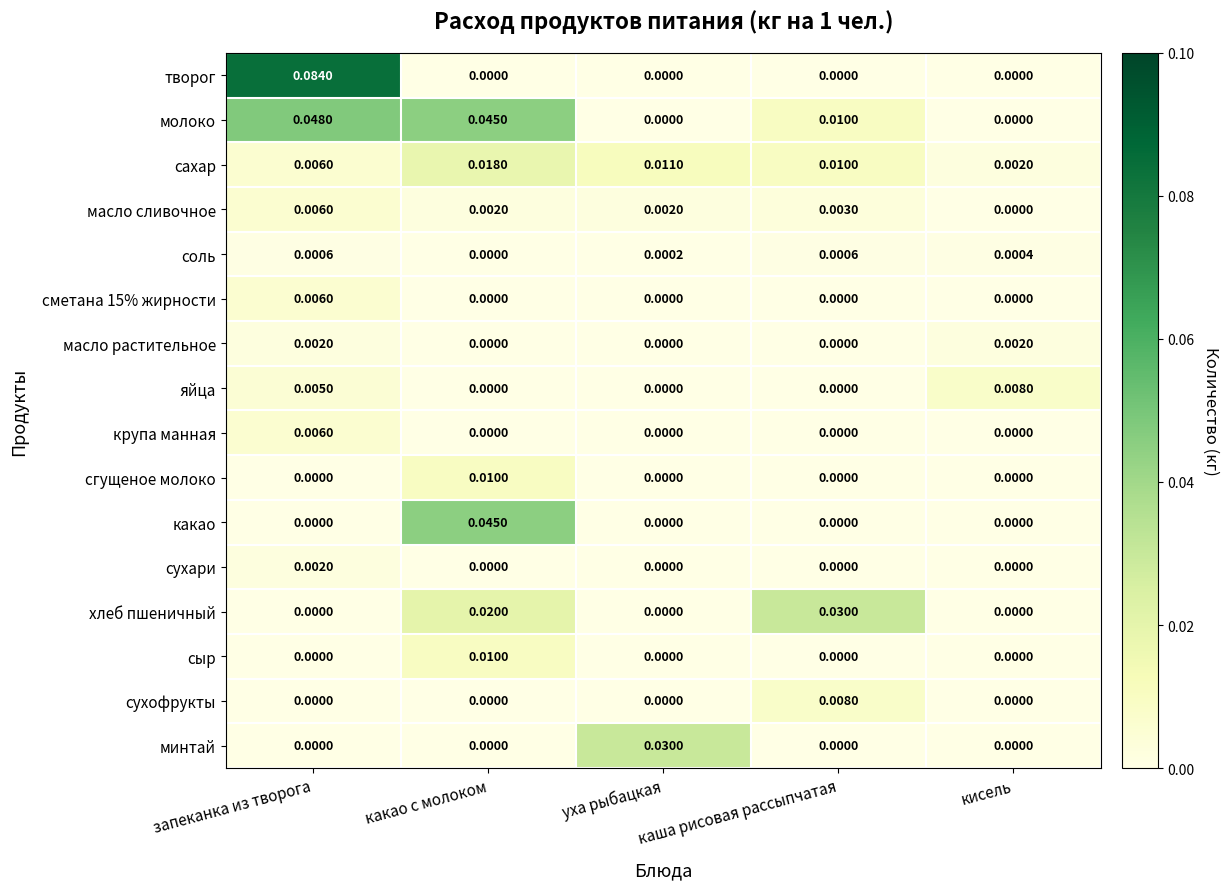

Which series has the largest total across all categories?

молоко